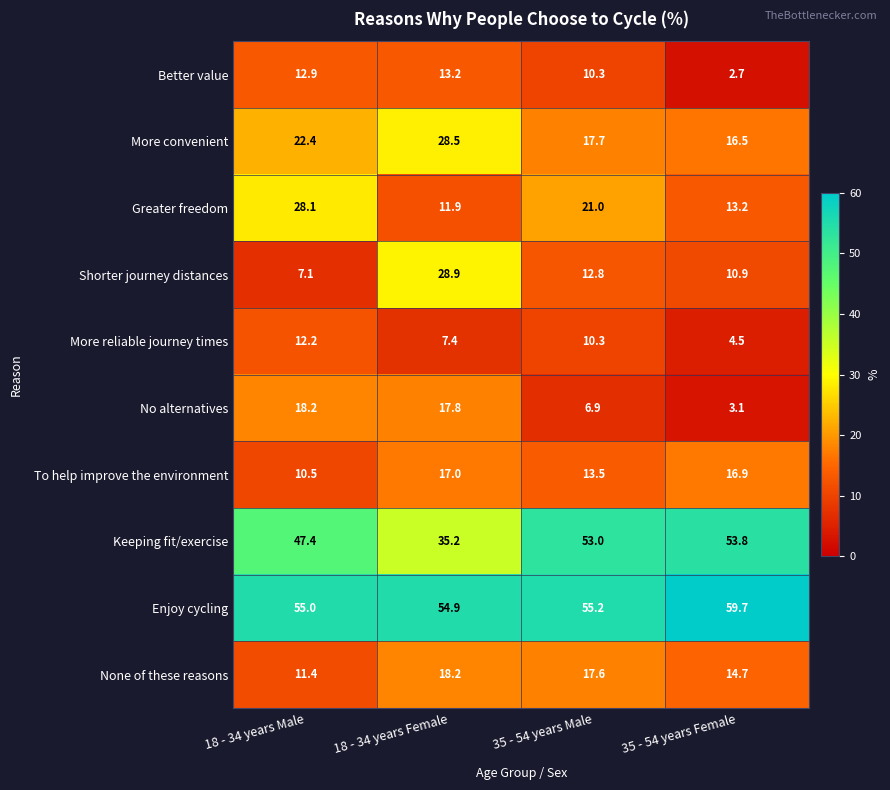

Which series has the largest range (max minus min)?

Shorter journey distances